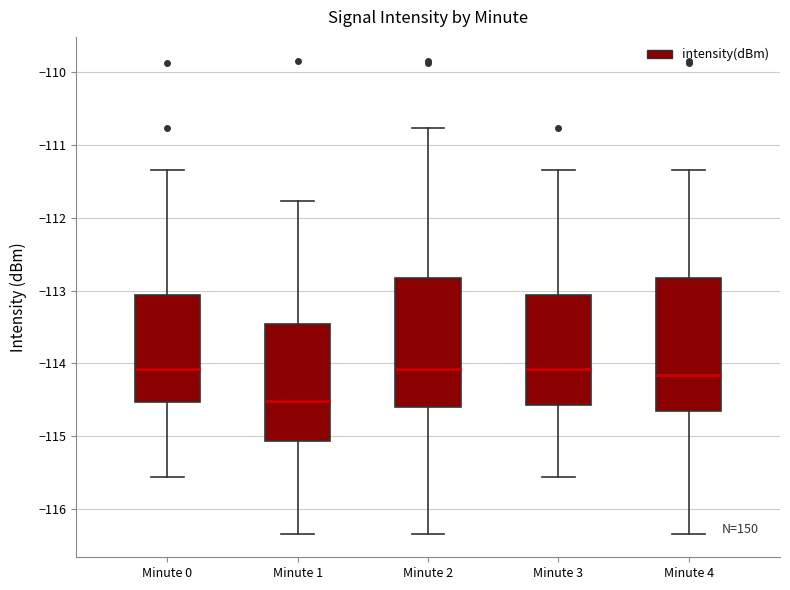

Reading left to right, read every box against the y-axis: the position of its median line, the range the box covers, and the ends of its whiskers. The values are not printed on the chart, so give them approximately, as read against the axis.

Minute 0: median -114.1, box -114.5 to -113.1, whiskers -115.6 to -111.3
Minute 1: median -114.5, box -115.1 to -113.5, whiskers -116.3 to -111.8
Minute 2: median -114.1, box -114.6 to -112.8, whiskers -116.3 to -110.8
Minute 3: median -114.1, box -114.6 to -113.1, whiskers -115.6 to -111.3
Minute 4: median -114.2, box -114.6 to -112.8, whiskers -116.3 to -111.3